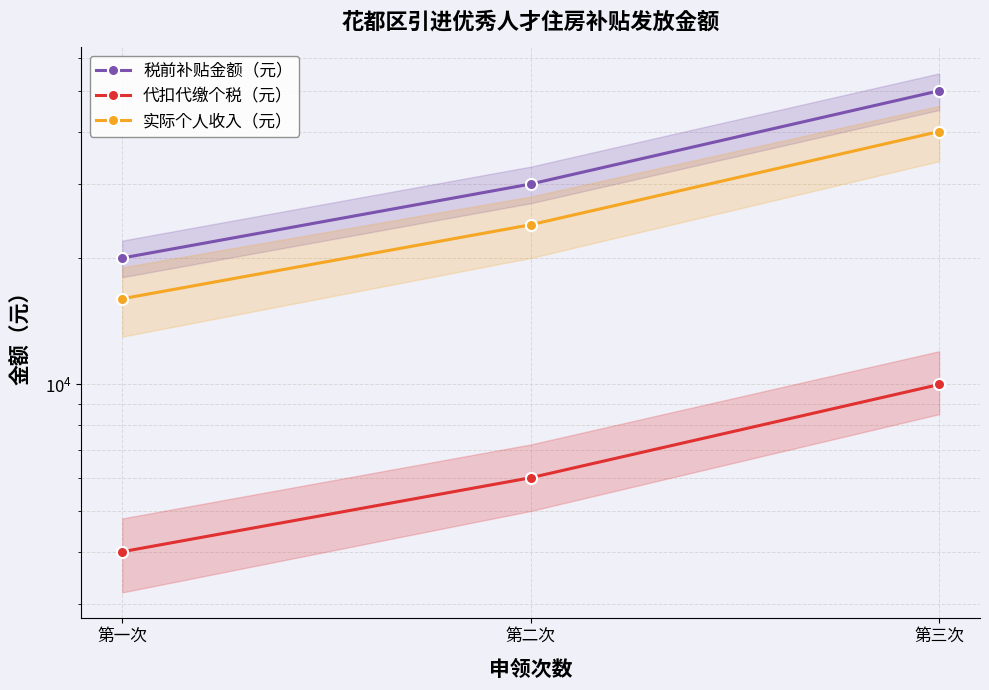

At how many categories does at least one series exceed 46553?

1